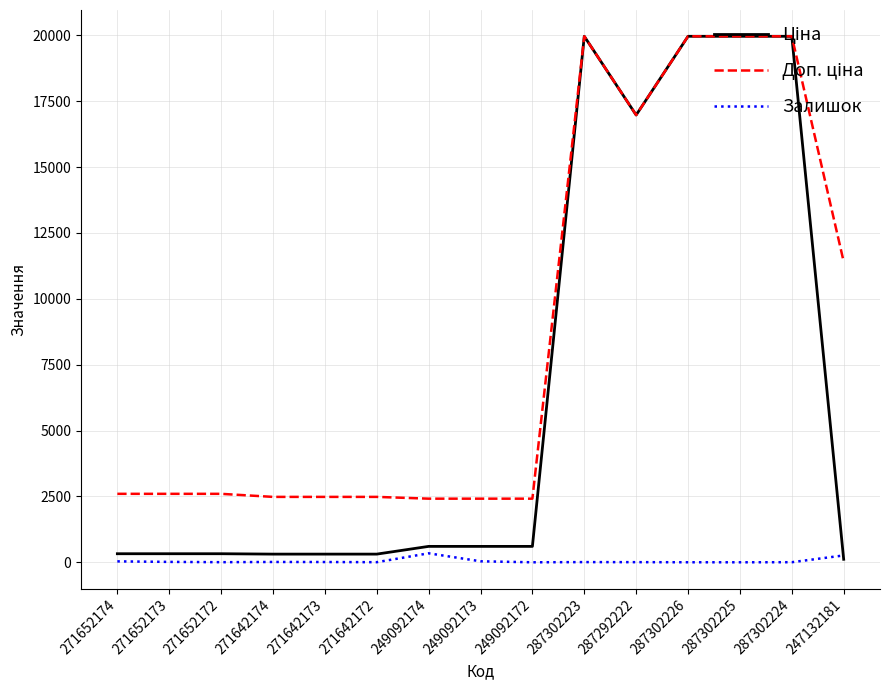

What is the maximum value shown in the chart?

19964.2